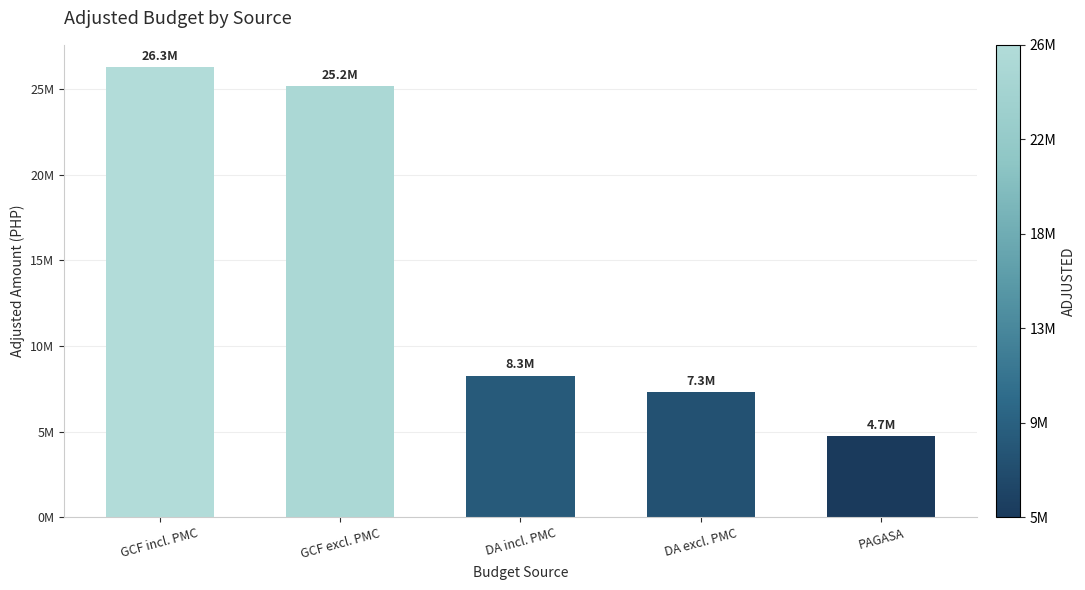

Approximately how many times larger is the value at GCF incl. PMC compared to PAGASA?

5.6